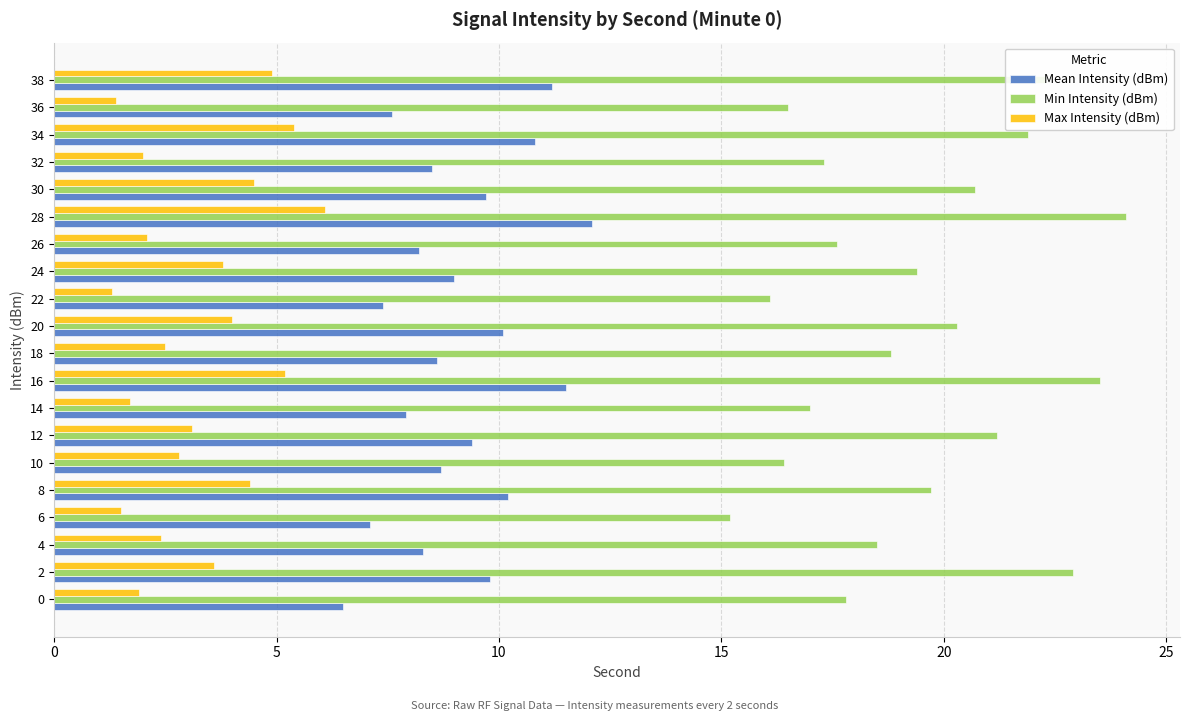

At which label does Min Intensity (dBm) reach its minimum?

6